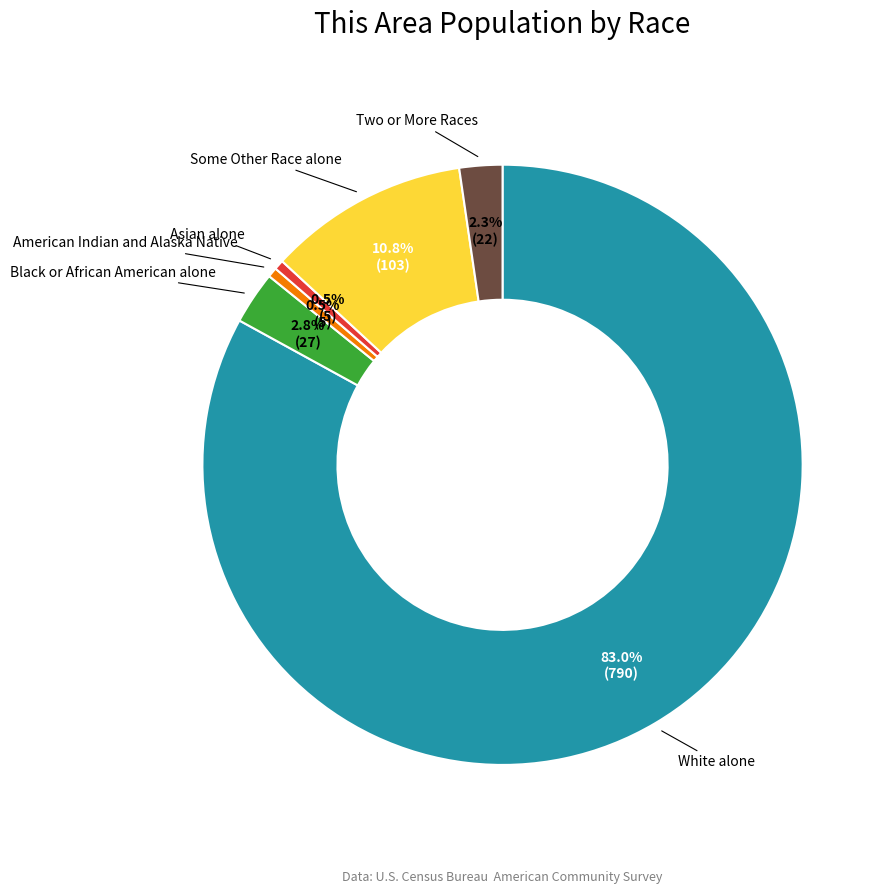

Is there a majority slice in this chart?

Yes